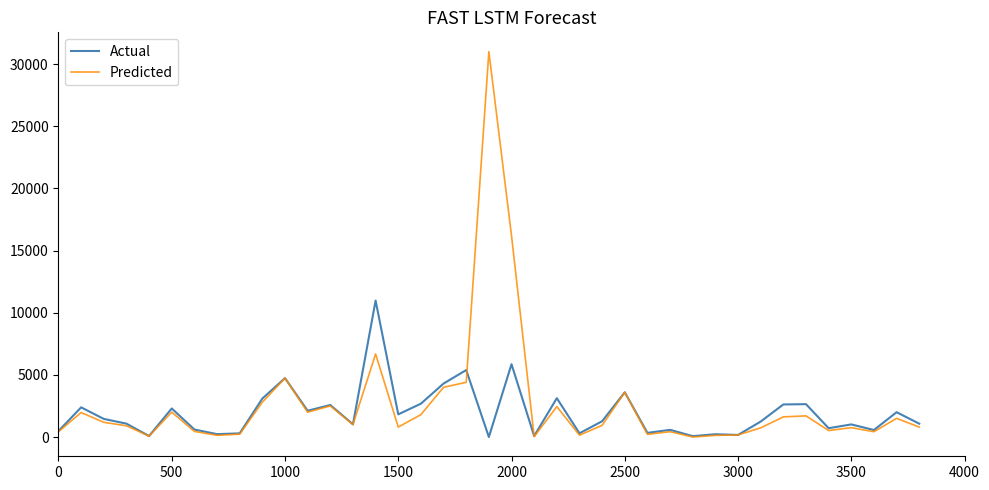

Which series has the widest spread of values?

Predicted